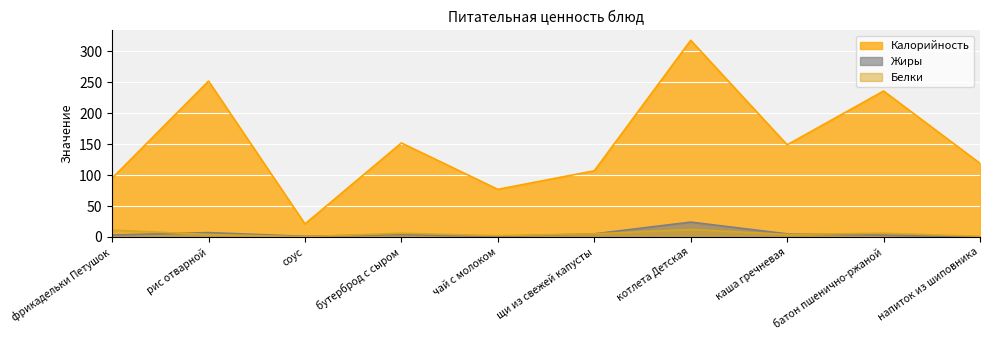

How many data points in Белки are less than 5?

5